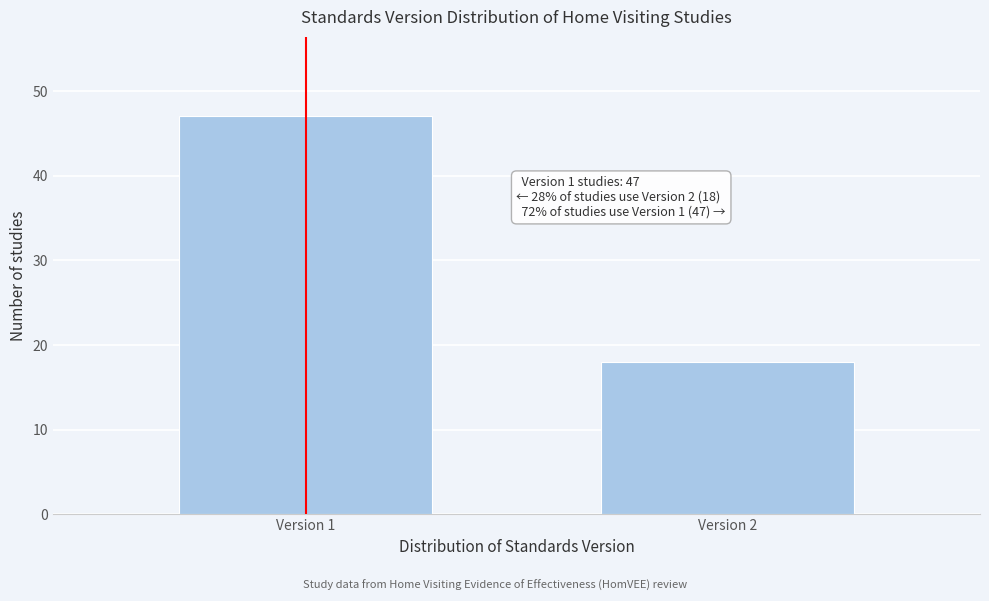

Reading left to right, what are all the values shown in this chart?

47	18